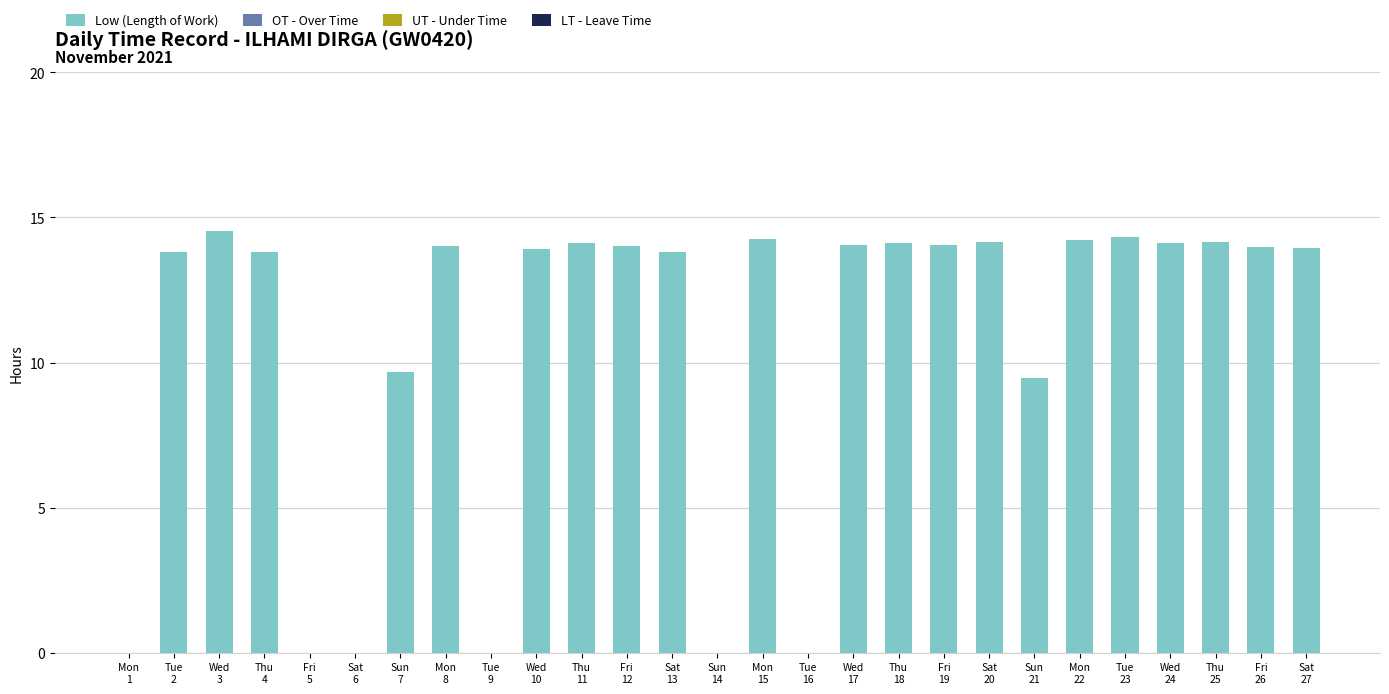

What is the sum of all values?

286.6